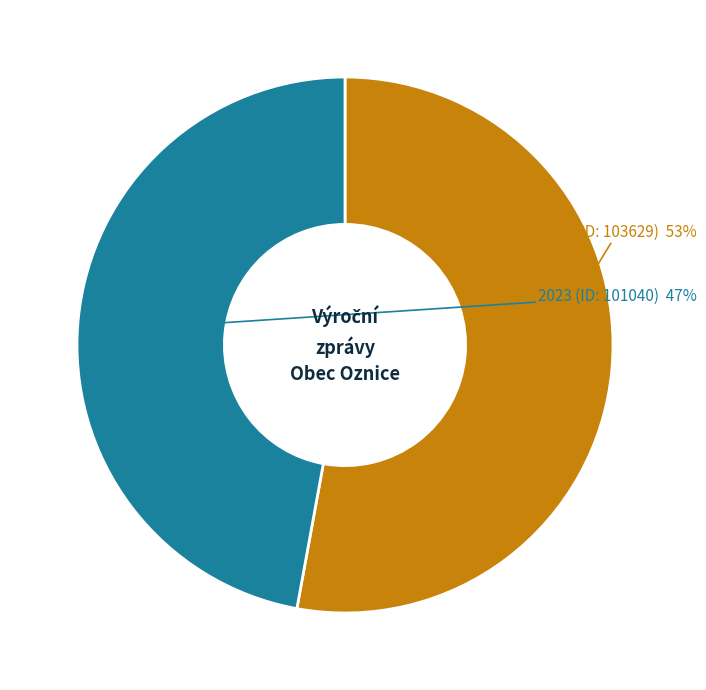

What is the majority slice?

2024 (ID: 103629)